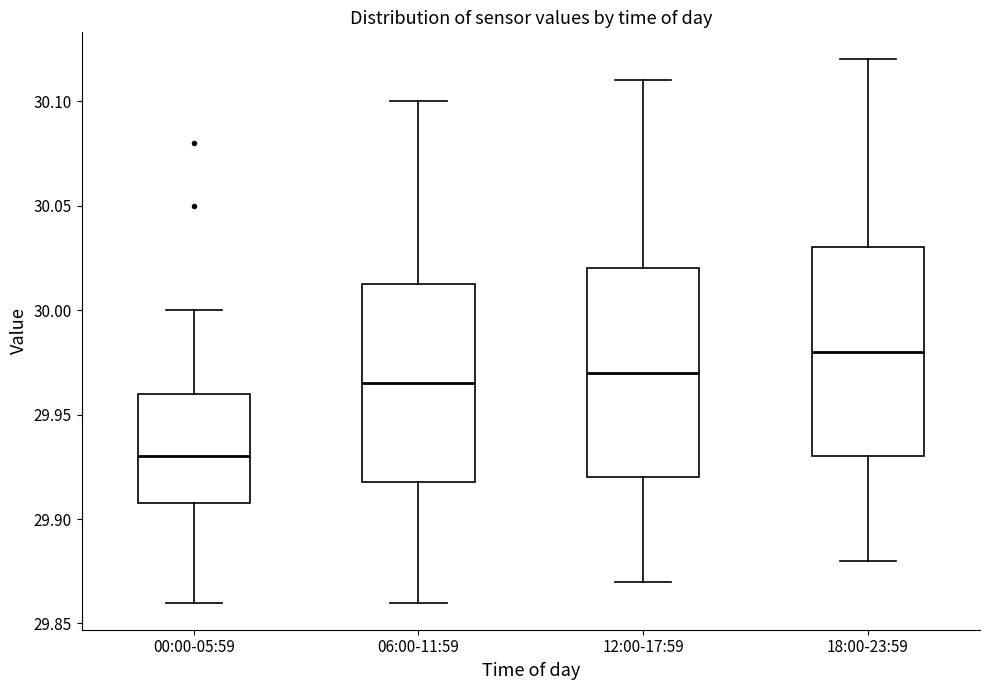

Reading left to right, transcribe this box plot: for each box, give where its median line is, the range the box spans, and where its two whiskers end, as read against the y-axis. The values are not printed on the chart, so give them approximately, as read against the axis.

00:00-05:59: median 29.930, box 29.910 to 29.960, whiskers 29.860 to 30.000
06:00-11:59: median 29.965, box 29.920 to 30.015, whiskers 29.860 to 30.100
12:00-17:59: median 29.970, box 29.920 to 30.020, whiskers 29.870 to 30.110
18:00-23:59: median 29.980, box 29.930 to 30.030, whiskers 29.880 to 30.120